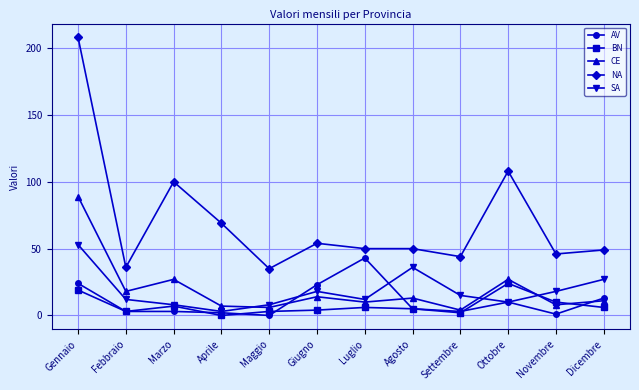

Is this an area chart (filled region under the line)?

No